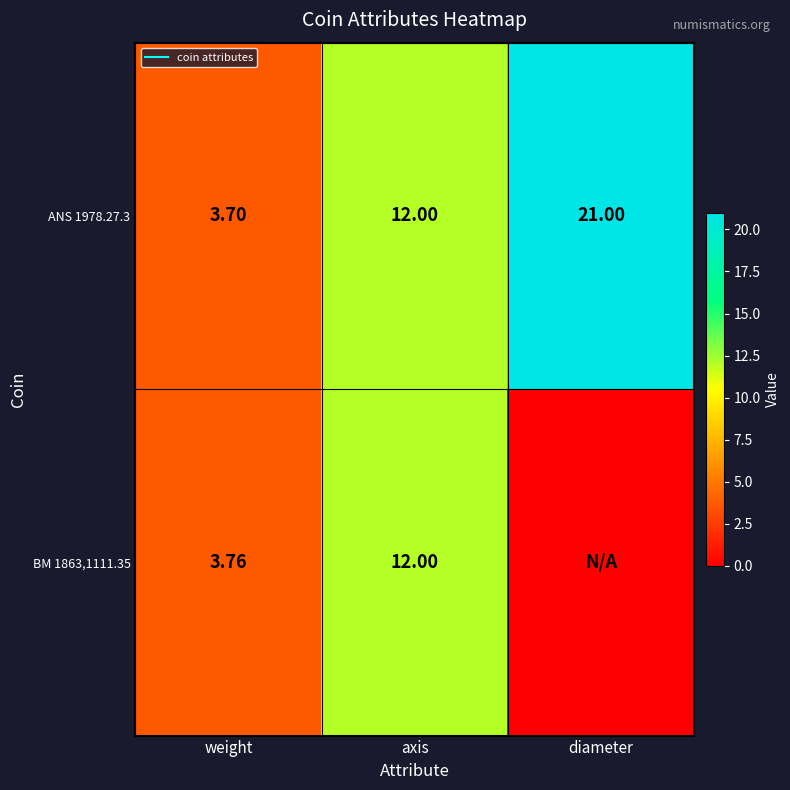

The BM 1863,1111.35 series shows 12.0 at axis. True or false?

True